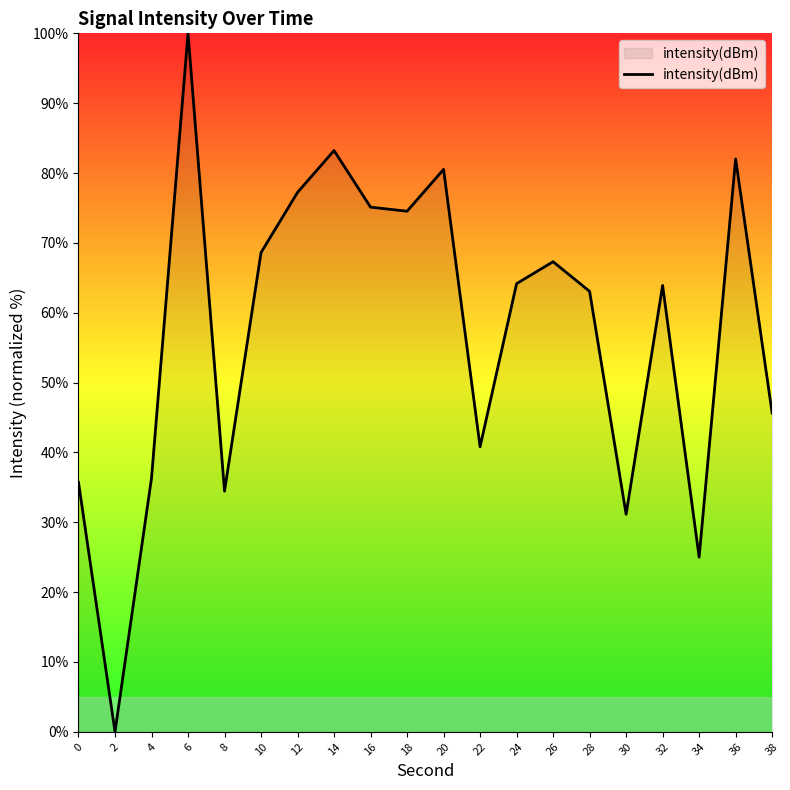

What is the maximum value shown in the chart?

100.0